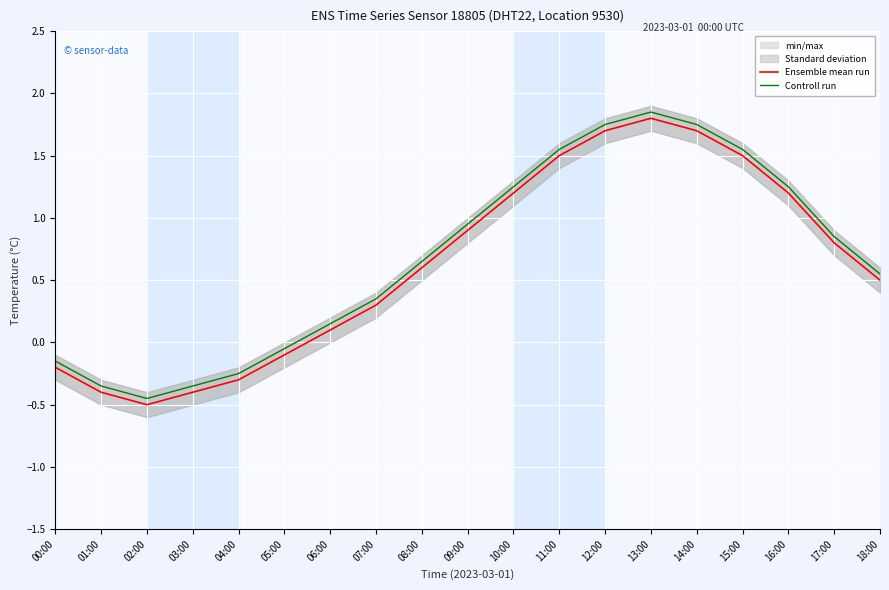

What position from the left is 18:00?

19